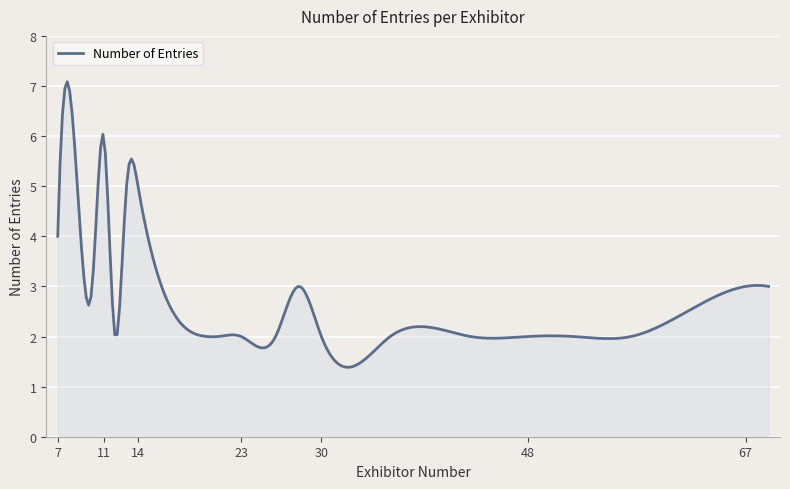

What is the greatest value displayed?

7.1